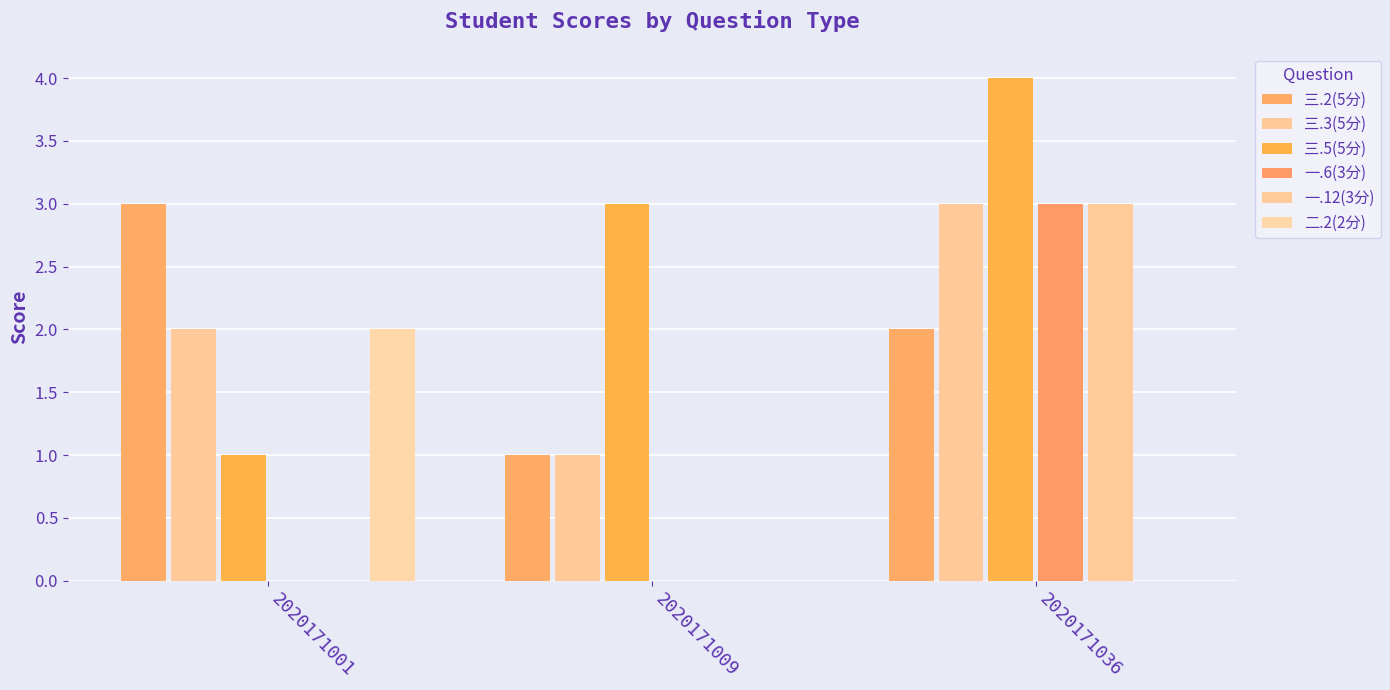

Rank the series at 2020171009 from lowest to highest value.

一.6(3分), 一.12(3分), 二.2(2分), 三.2(5分), 三.3(5分), 三.5(5分)